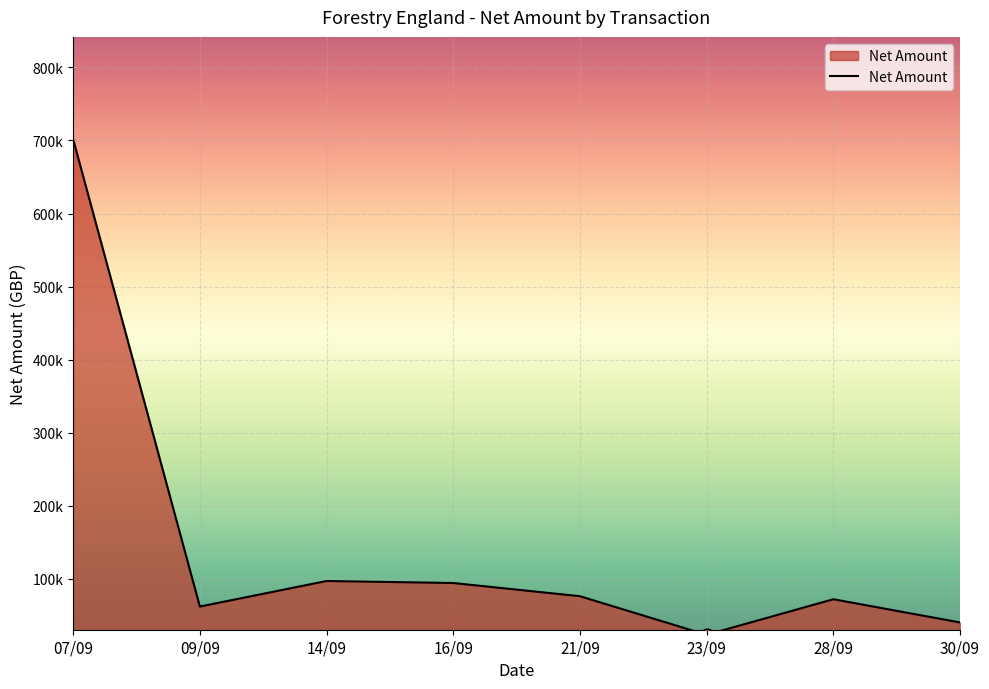

Does the chart have visible grid lines?

Yes